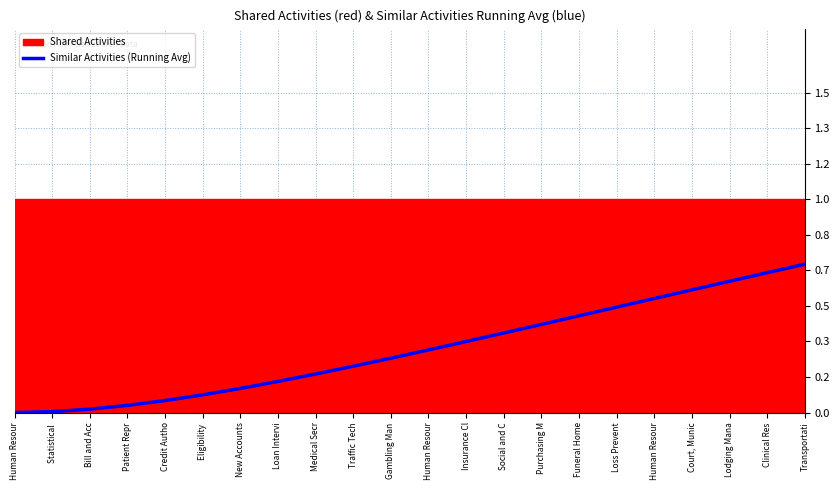

List the labels in order of value, largest first.

Transportati, Clinical Res, Lodging Mana, Court, Munic, Human Resour, Loss Prevent, Funeral Home, Purchasing M, Social and C, Insurance Cl, Human Resour, Gambling Man, Traffic Tech, Medical Secr, Loan Intervi, New Accounts, Eligibility , Credit Autho, Patient Repr, Bill and Acc, Statistical , Human Resour